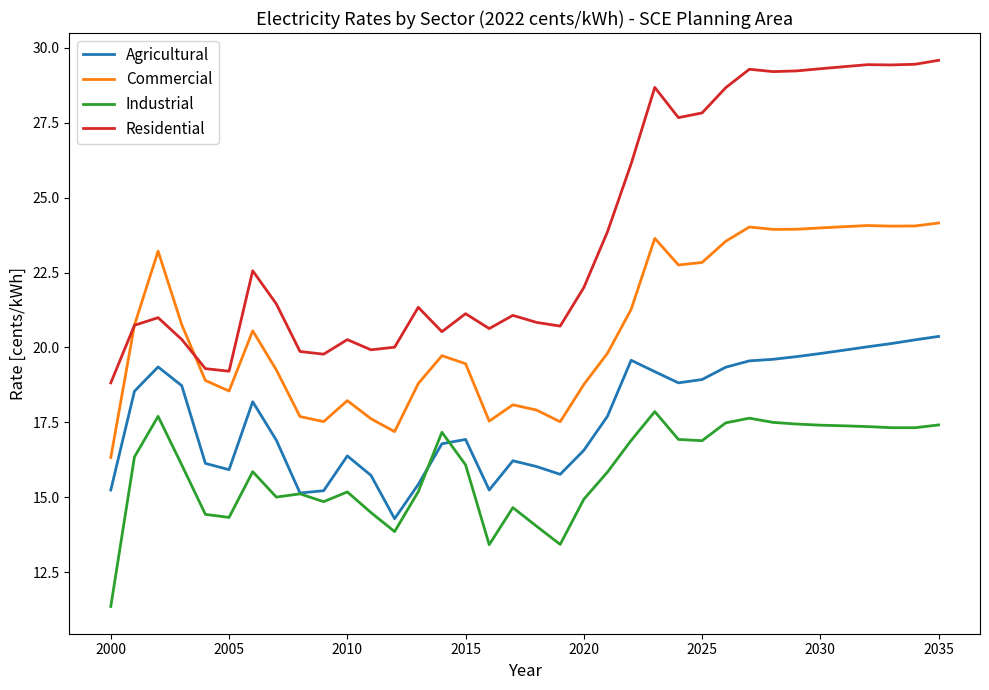

True or false: Commercial and Agricultural intersect in this chart.

False